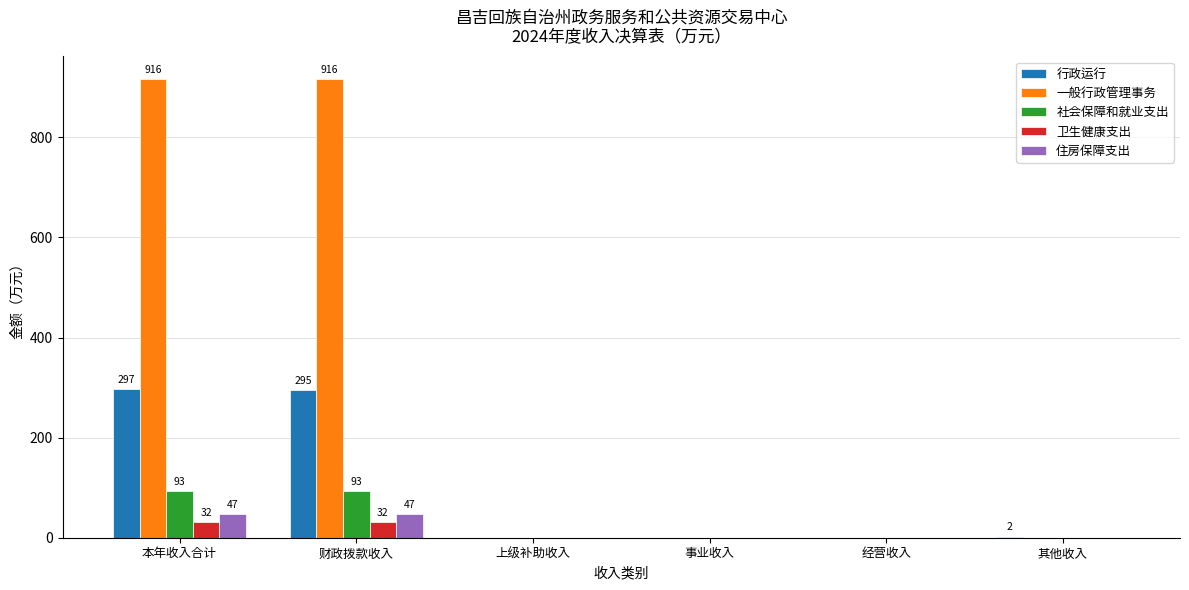

True or false: 行政运行 has a value of 166.3 at 财政拨款收入.

False